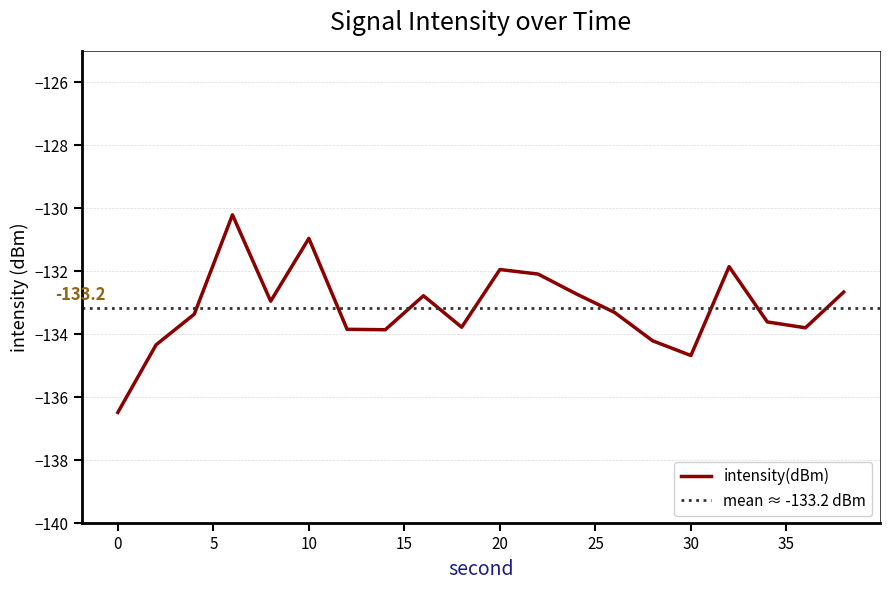

How many lines are shown in the chart?

1